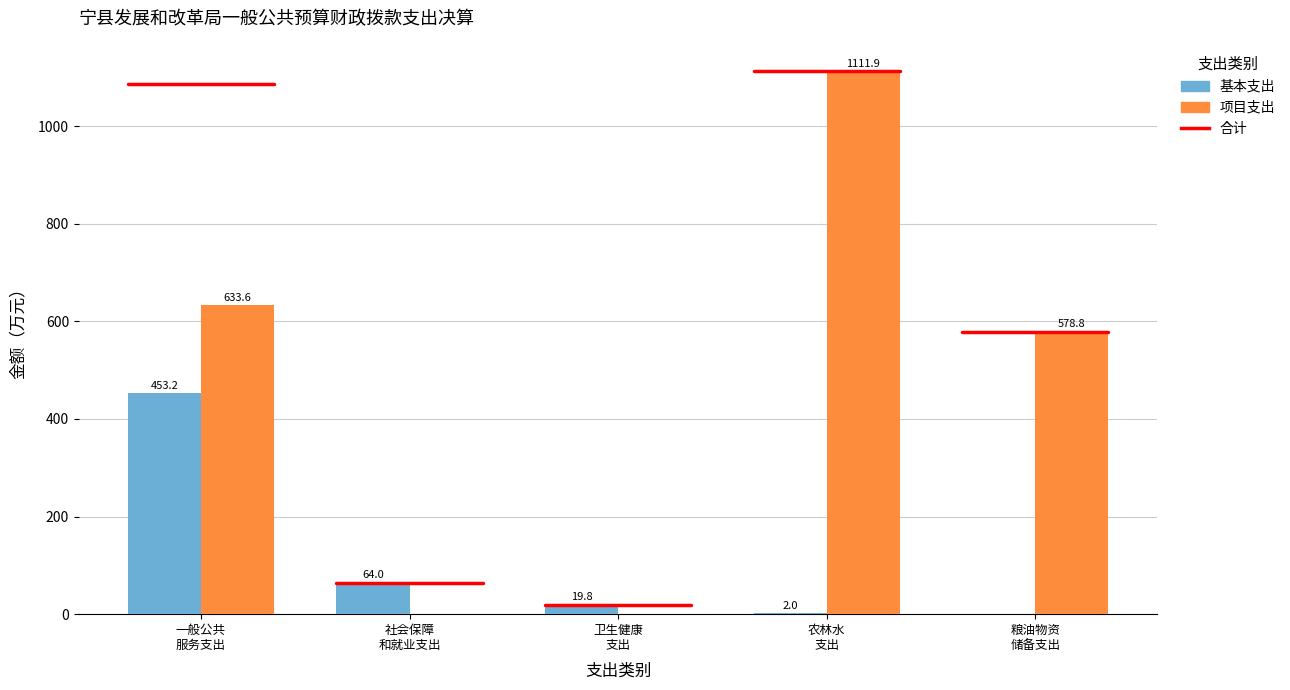

Which series has the widest spread of values?

项目支出